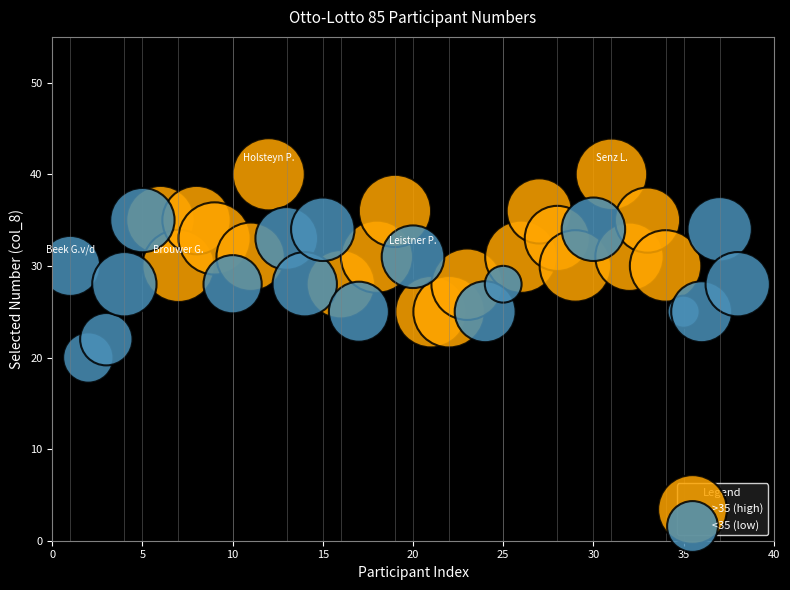

Which series contains the lowest Y value?

<35 (low)